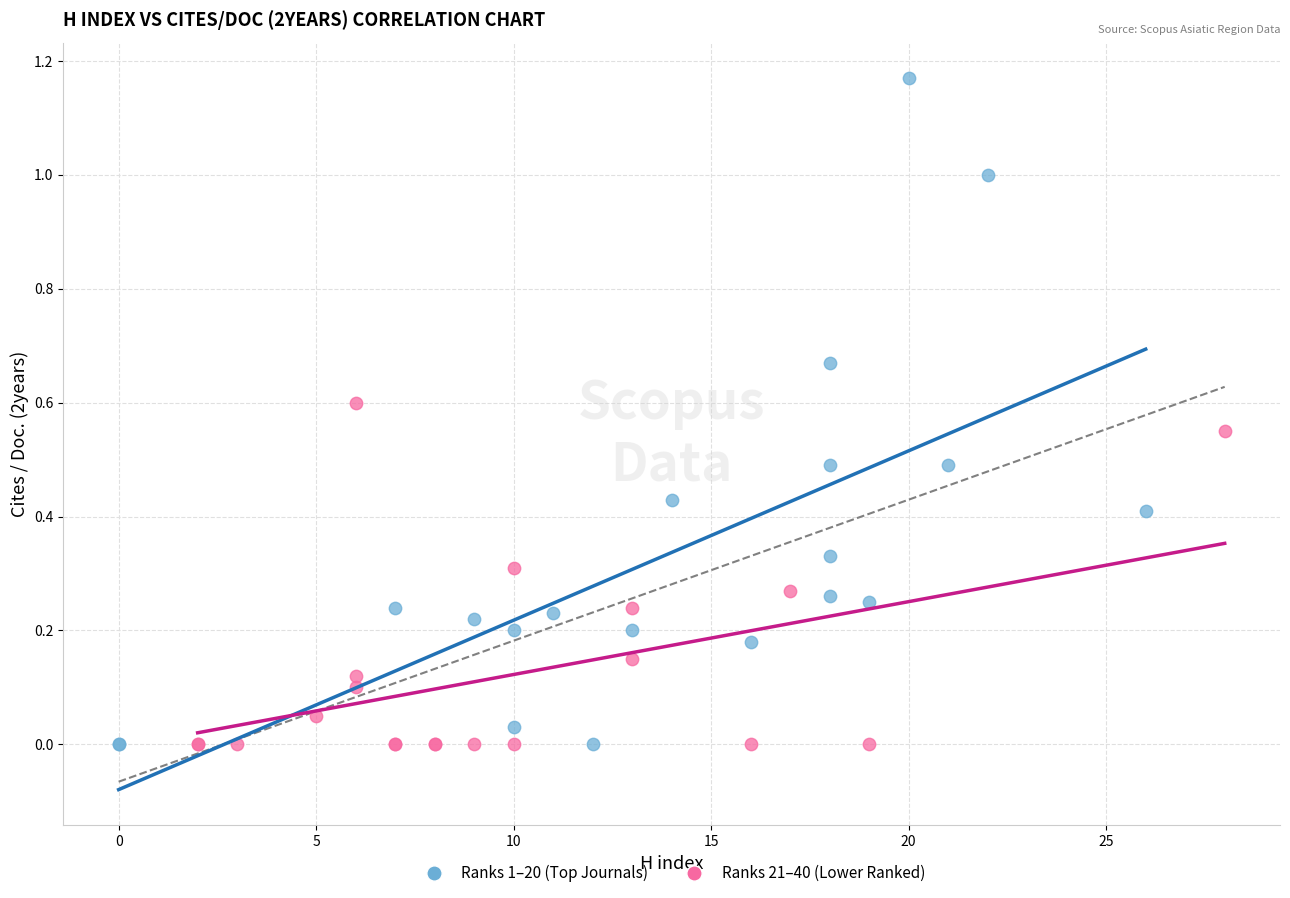

Which series reaches the maximum Y coordinate?

Ranks 1–20 (Top Journals)